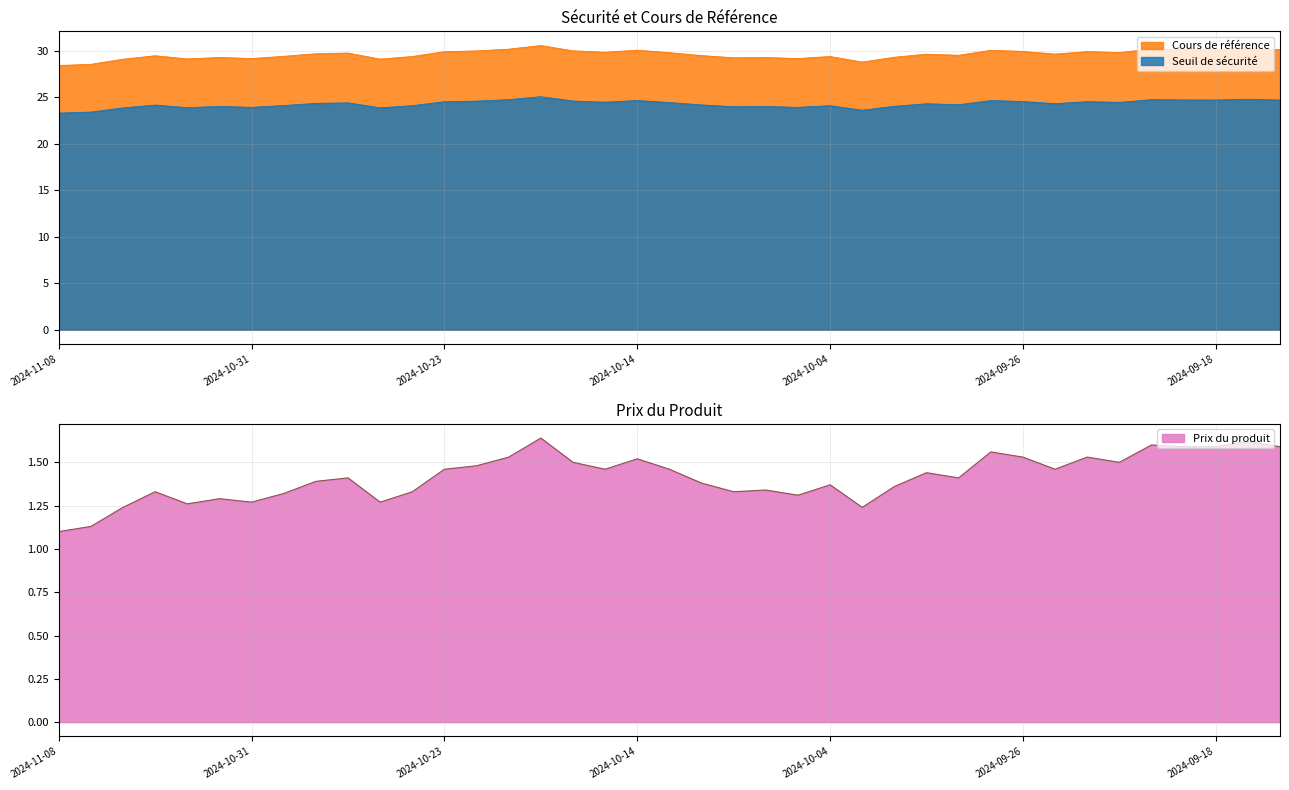

At which category is the sum across all series the highest?

2024-10-18